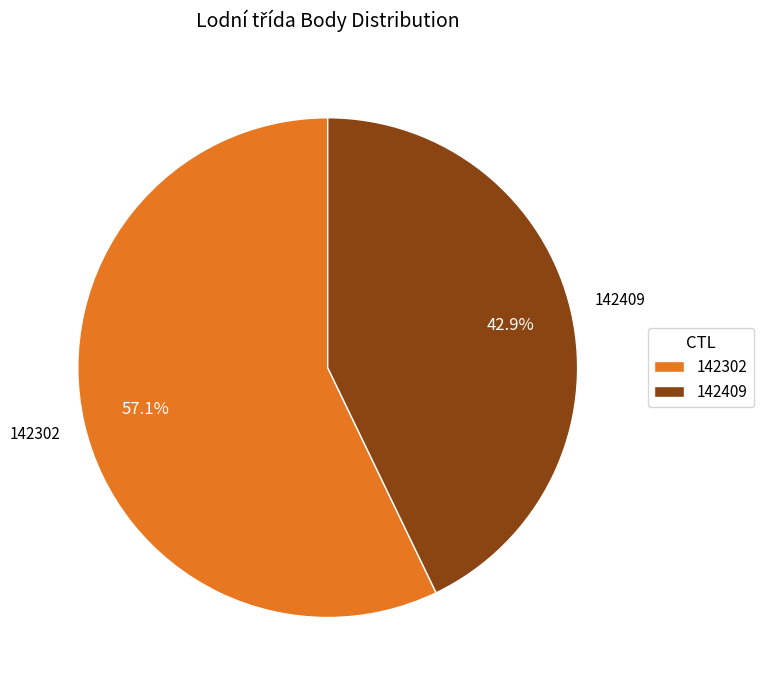

Is it true that 142302 is 42% of the pie?

False